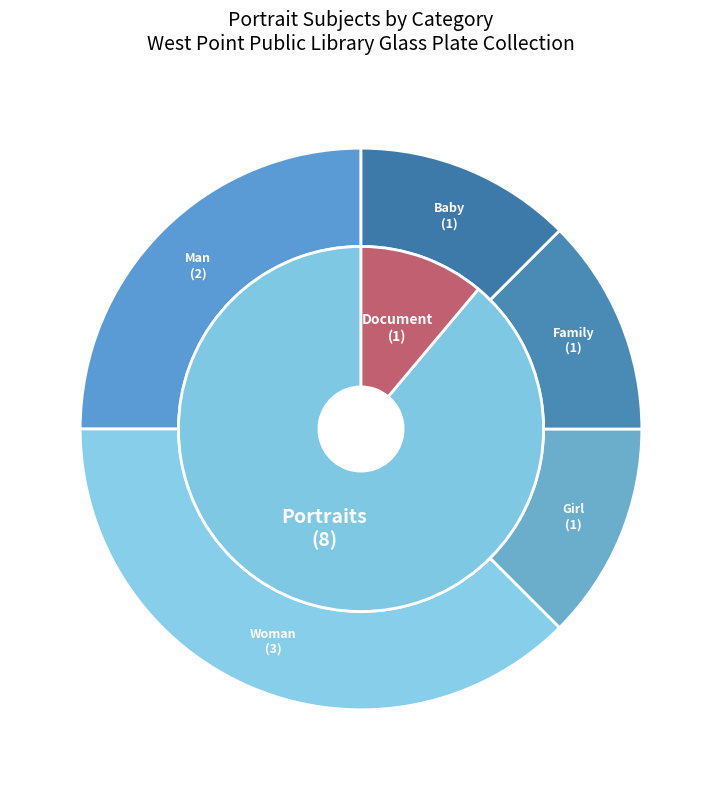

True or false: Woman accounts for 35% of the total.

False